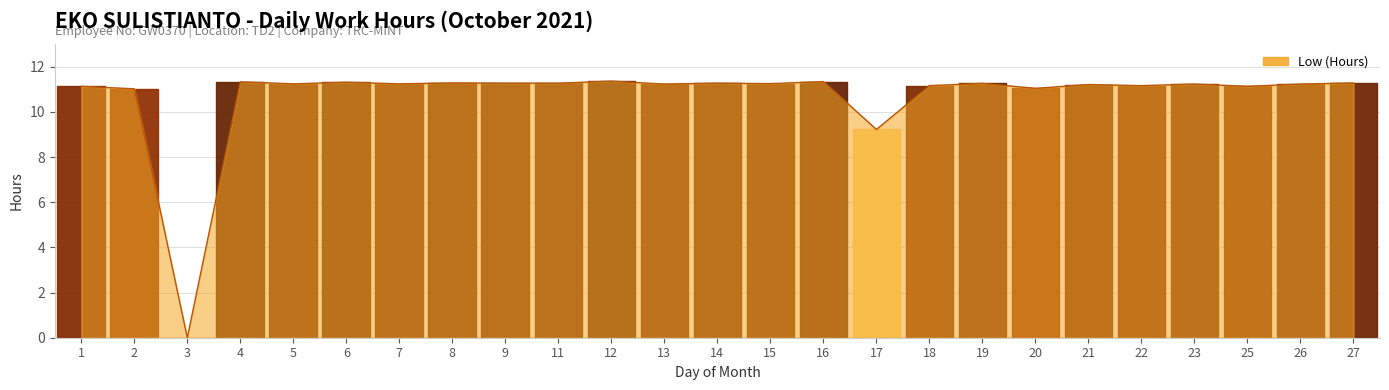

Reading left to right, transcribe all the data shown in this chart.

1=11.1	2=11.0	3=0.0	4=11.3	5=11.2	6=11.3	7=11.2	8=11.3	9=11.3	11=11.3	12=11.4	13=11.2	14=11.3	15=11.2	16=11.3	17=9.2	18=11.2	19=11.3	20=11.0	21=11.2	22=11.2	23=11.2	25=11.1	26=11.2	27=11.3